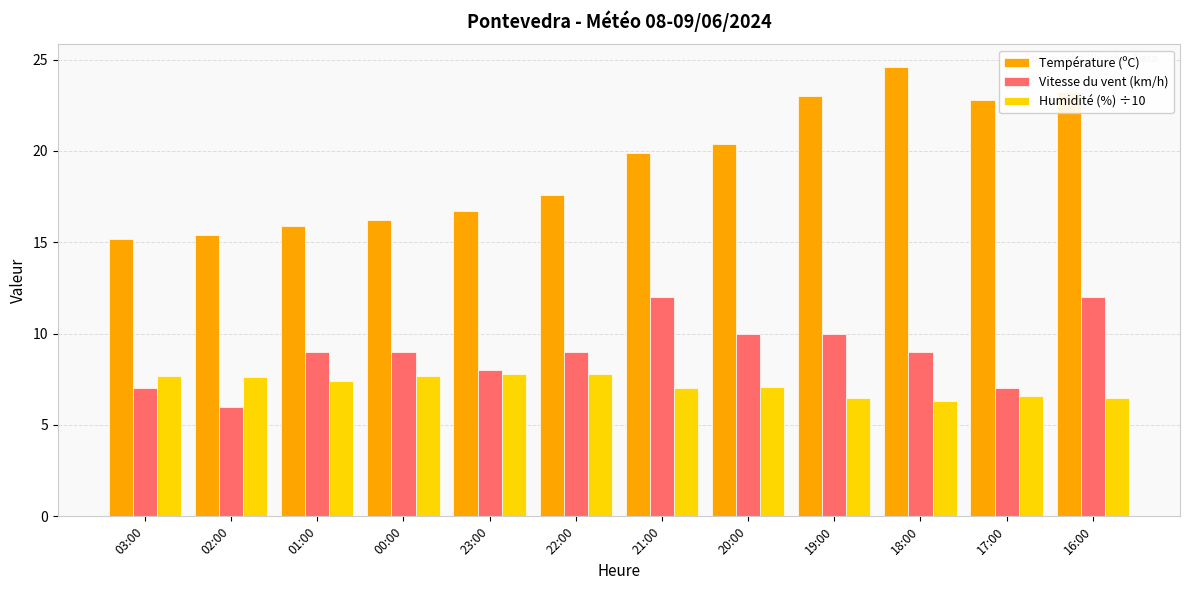

What is the highest value of the Vitesse du vent (km/h) series?

12.0